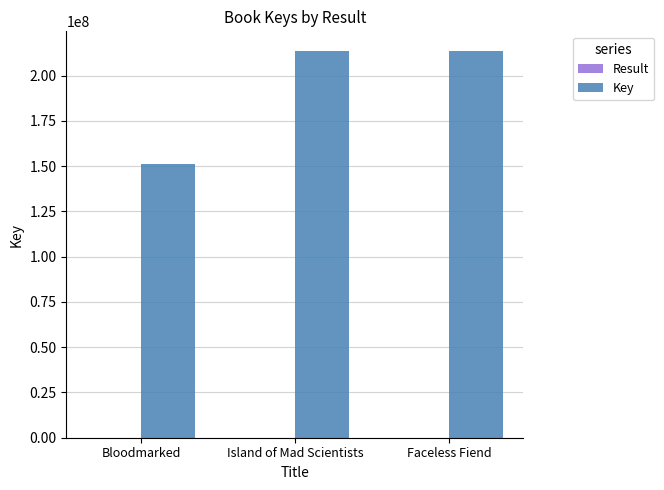

Does the chart contain stacked bars?

No